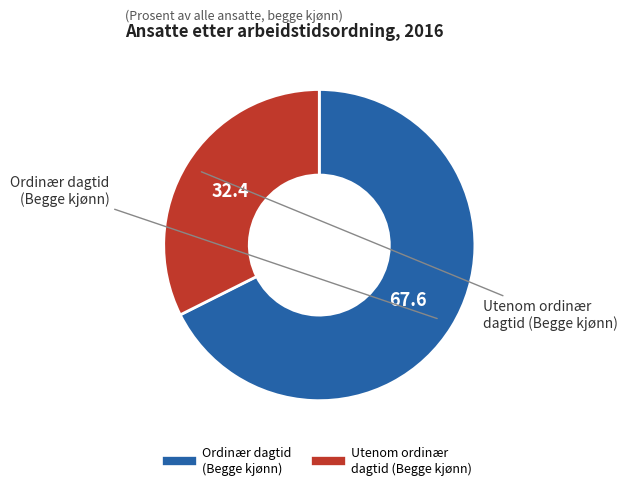

Does any single category account for the majority?

Yes